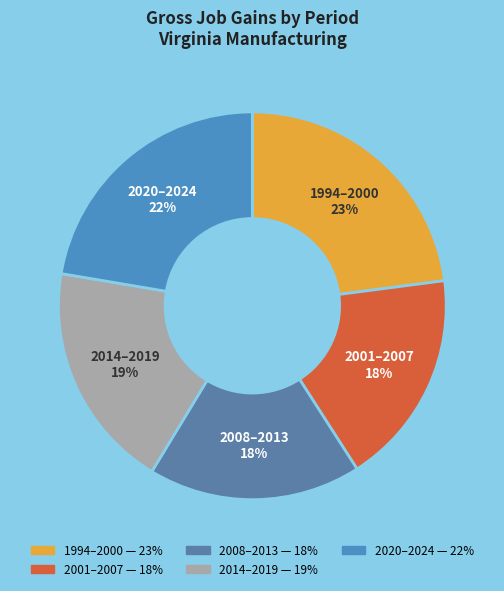

Count the number of slices in the pie.

5